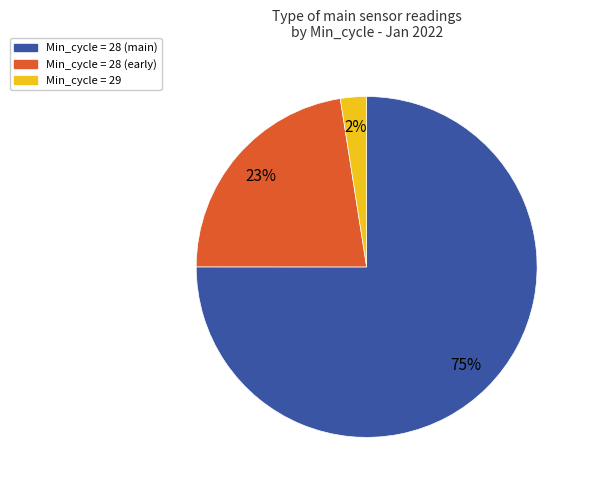

To the nearest percent, what is the average slice percentage?

33%